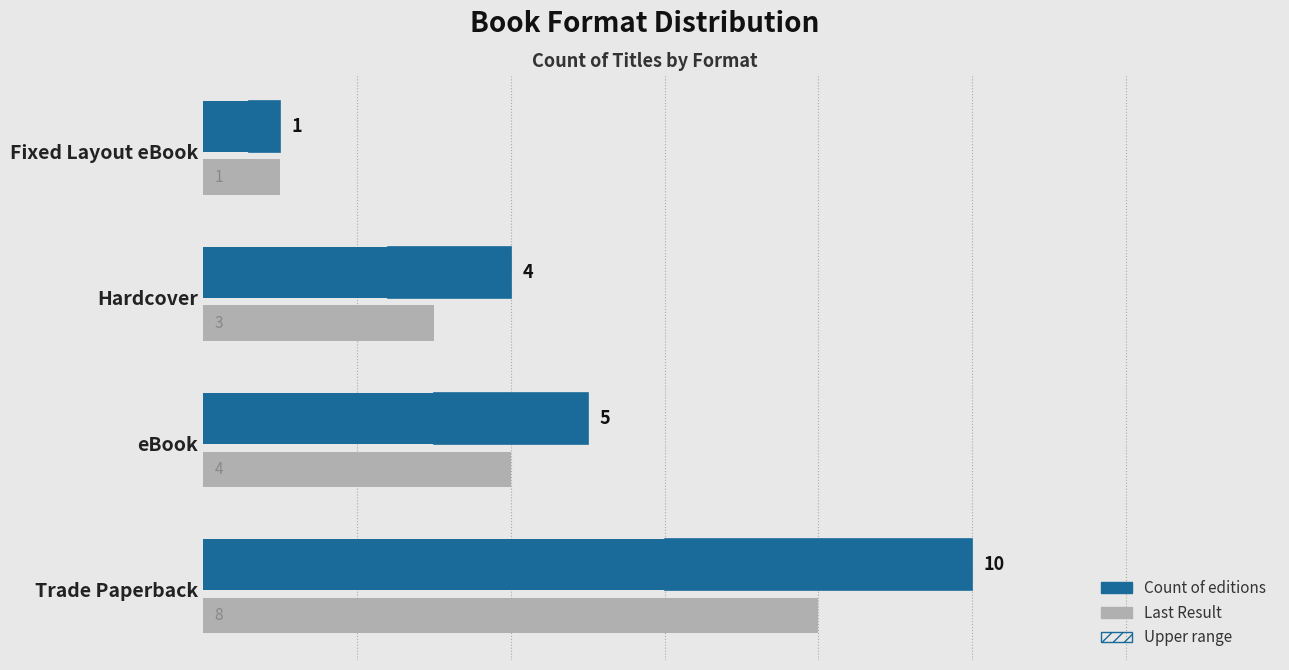

List the series in order of their overall mean, lowest first.

Last Result, Count